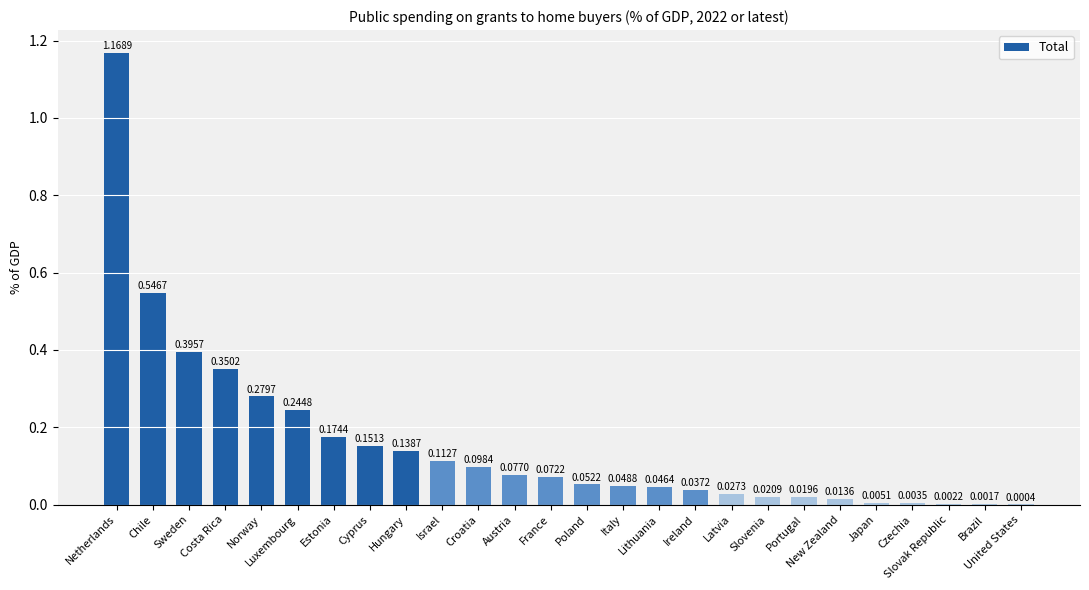

Between Israel and Poland, which is larger?

Israel